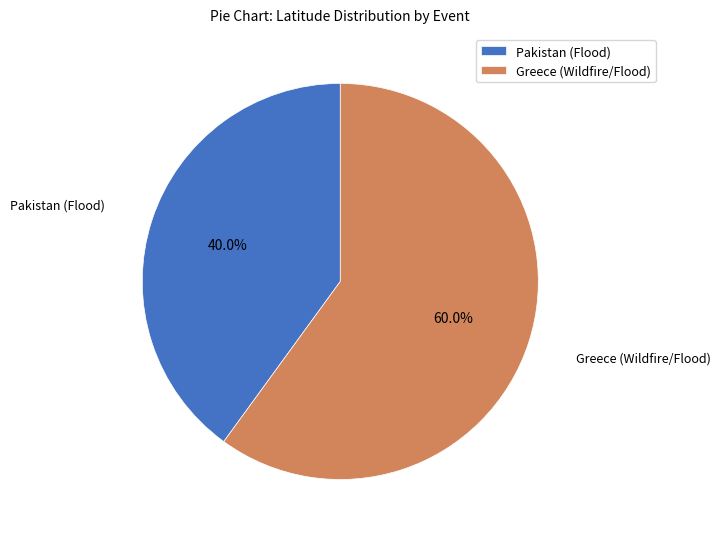

Is there any slice that represents more than half of the pie?

Yes